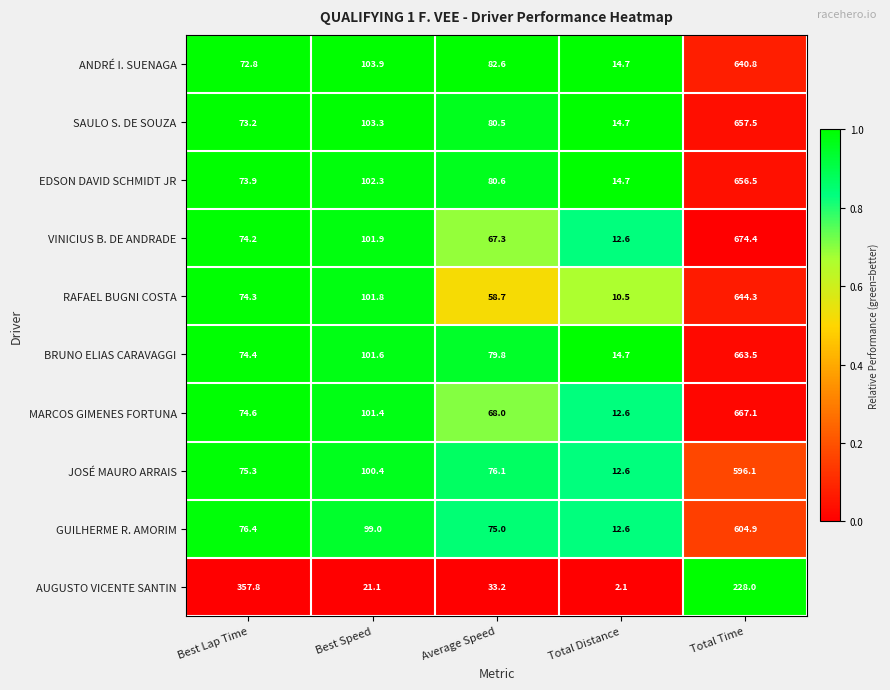

Which label corresponds to the smallest value in the chart?

Total Distance